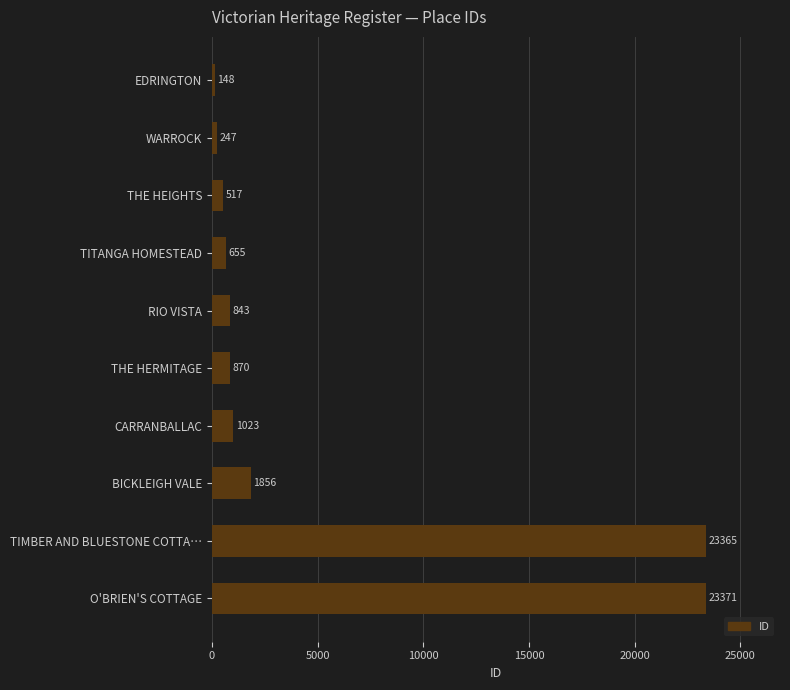

What is the average value?

5290